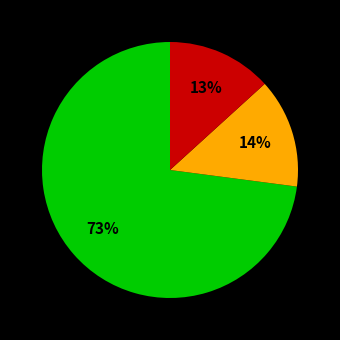

To the nearest percent, what is the difference between the largest and smallest slice percentages?

60%